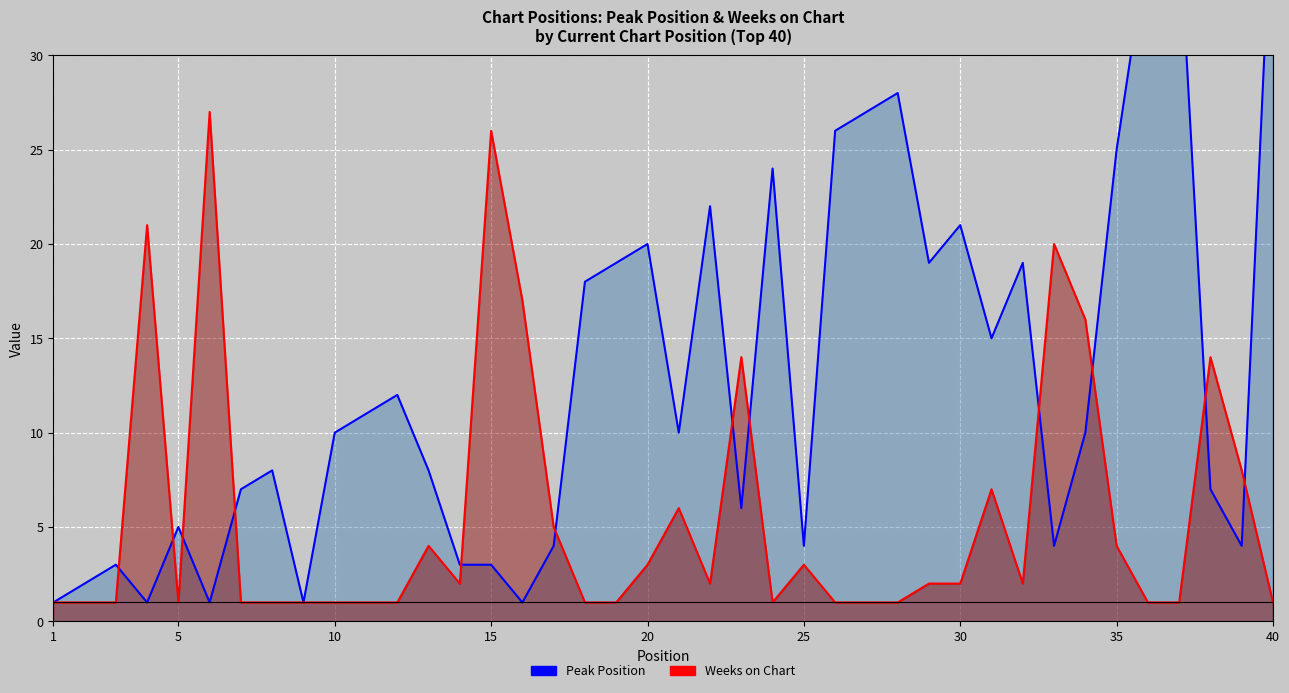

Which series has the widest spread of values?

Peak Position